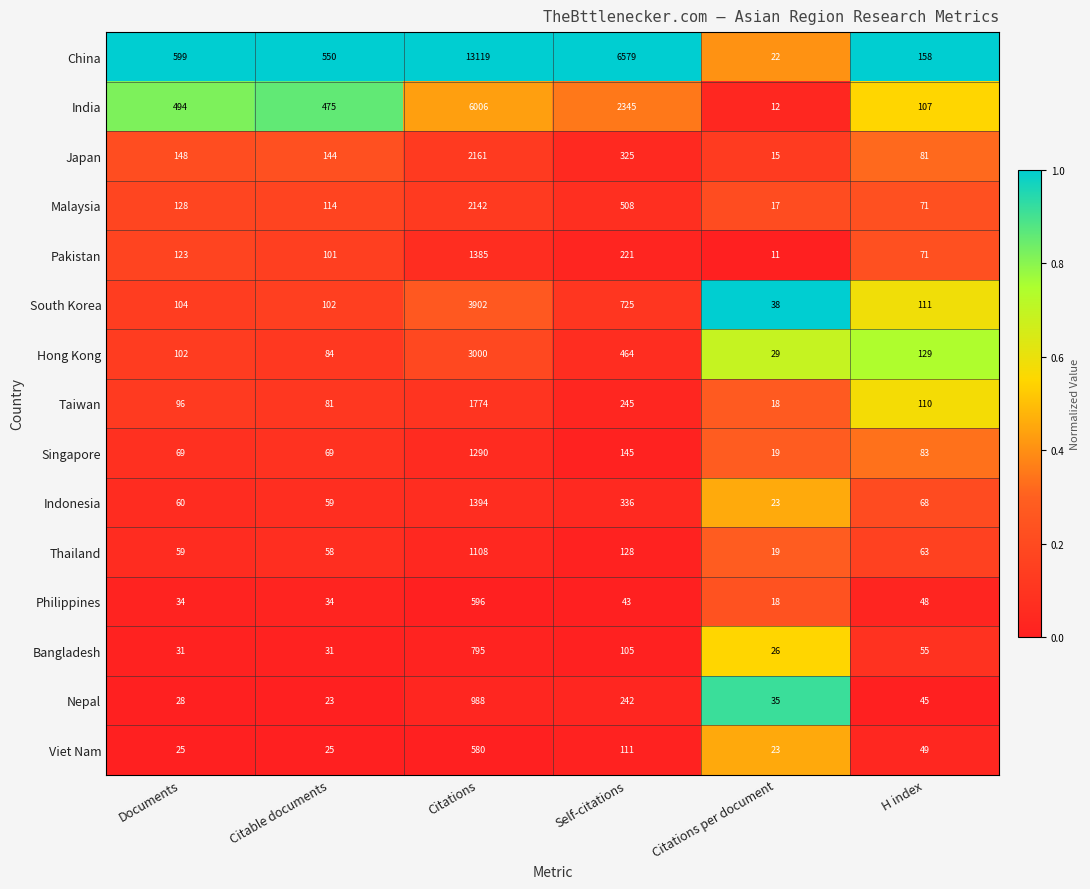

What is the difference between the maximum and minimum values in the Indonesia series?

1371